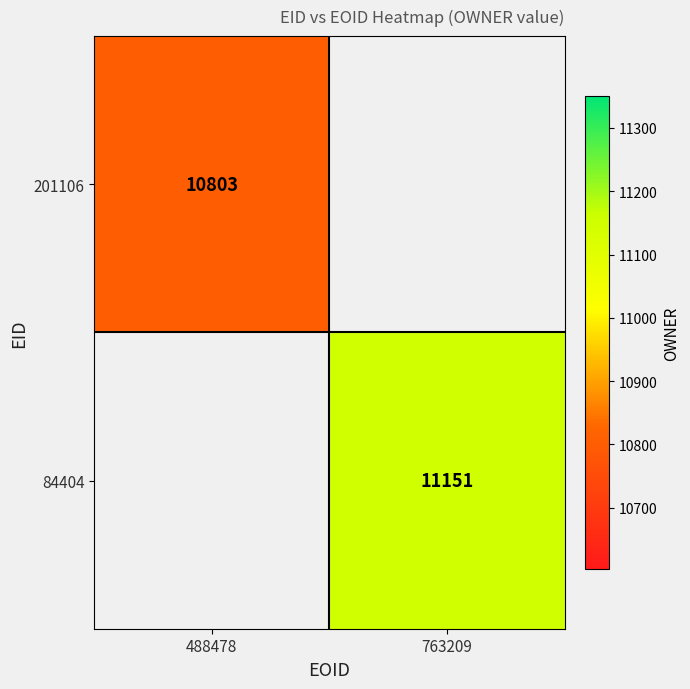

What is the greatest value displayed?

11151.0